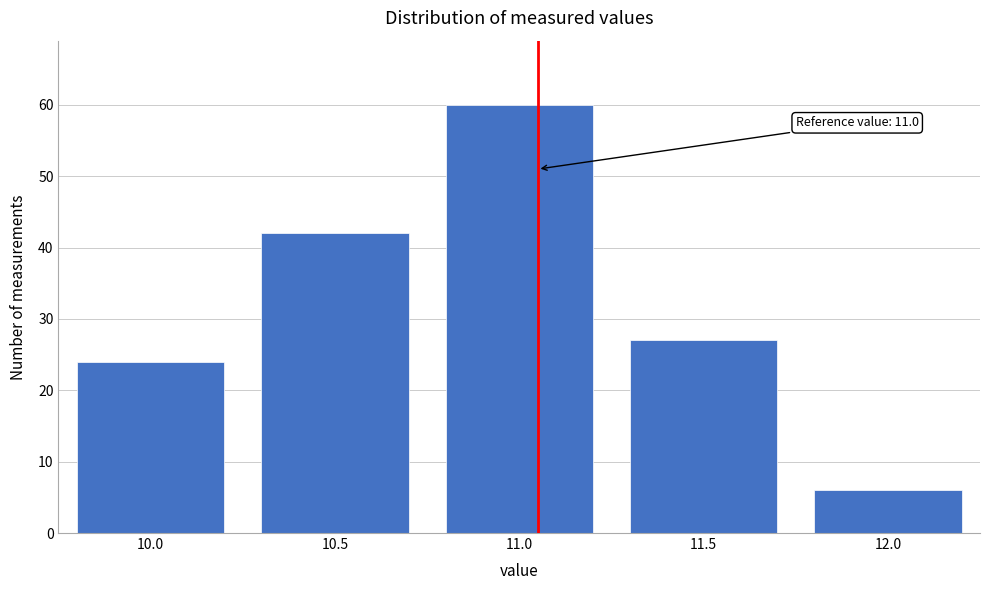

Reading left to right, extract all data points from this chart.

10.0=24	10.5=42	11.0=60	11.5=27	12.0=6